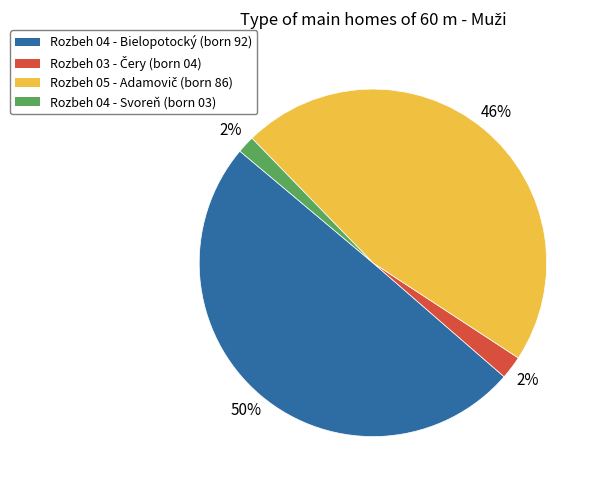

How many slices are in this pie chart?

4